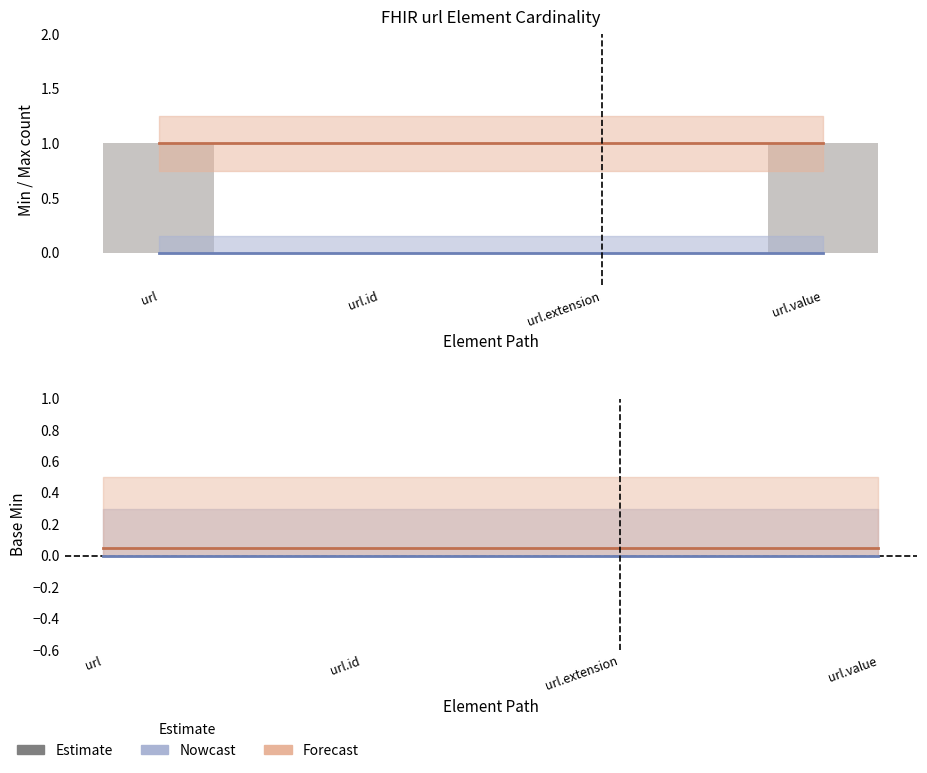

How many groups of bars are there?

4